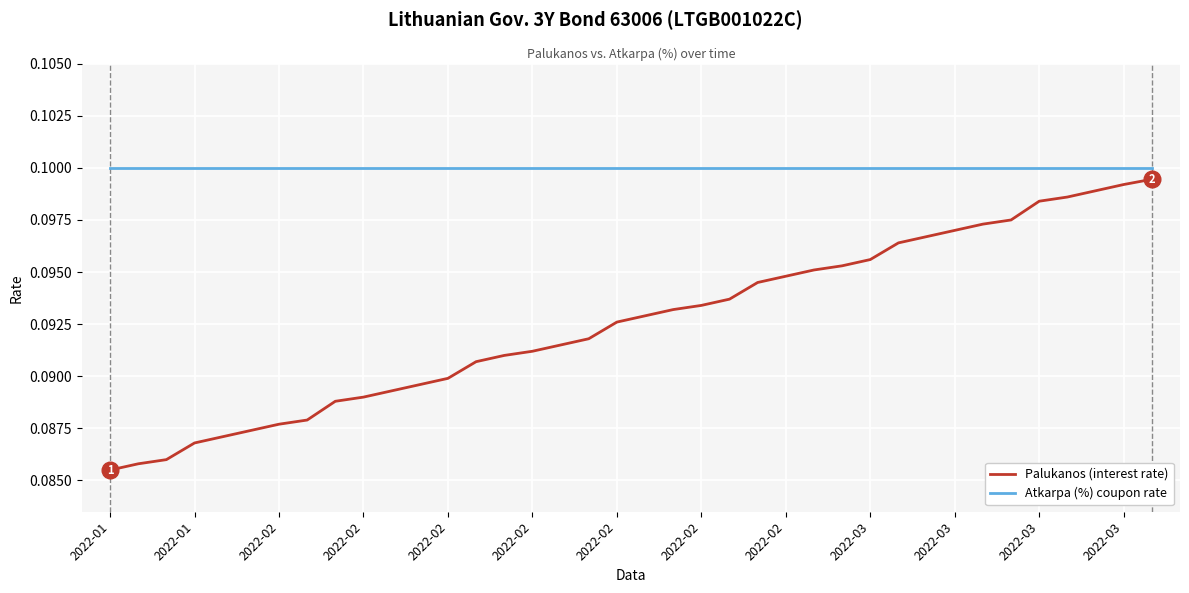

What is the minimum value shown in the chart?

0.1